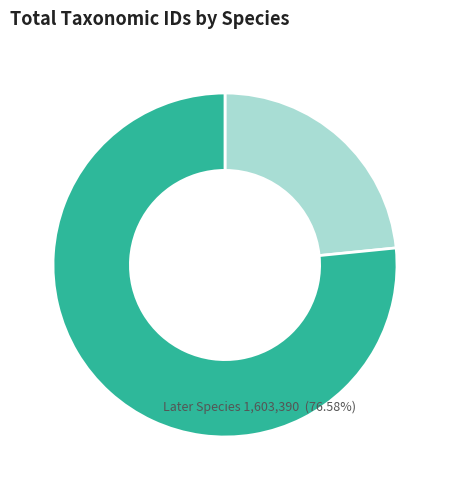

Is there a majority slice in this chart?

Yes